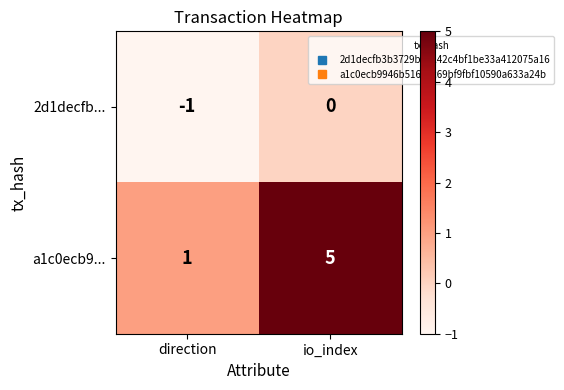

Where is a1c0ecb9... nearest to the value 3?

direction